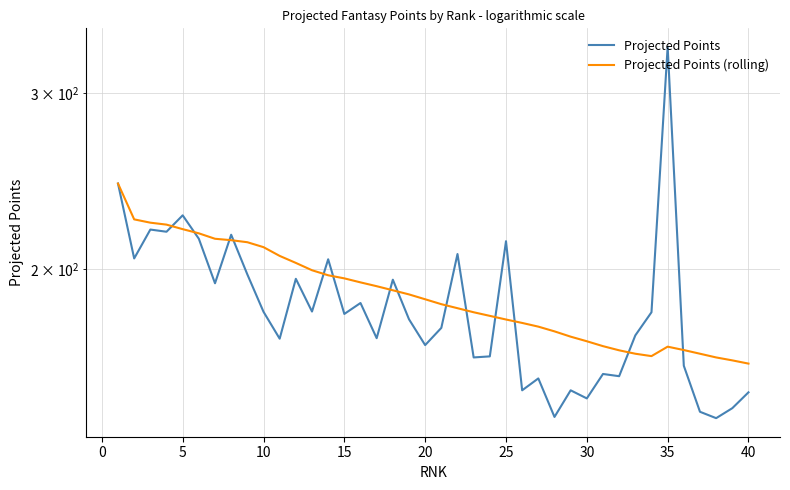

True or false: Projected Points (rolling) and Projected Points cross at least once.

True